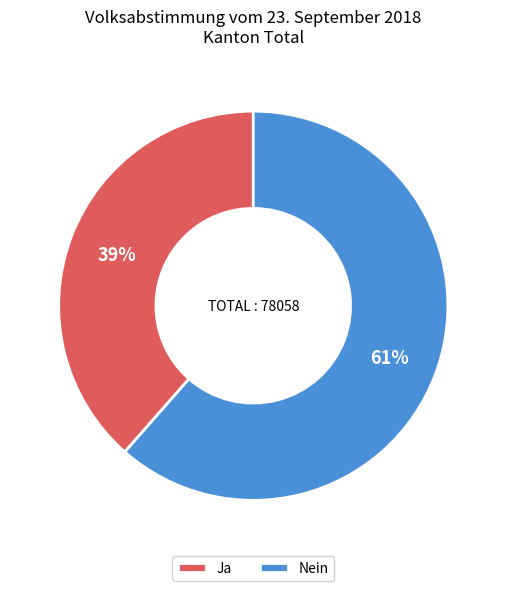

Which category accounts for the majority?

Nein